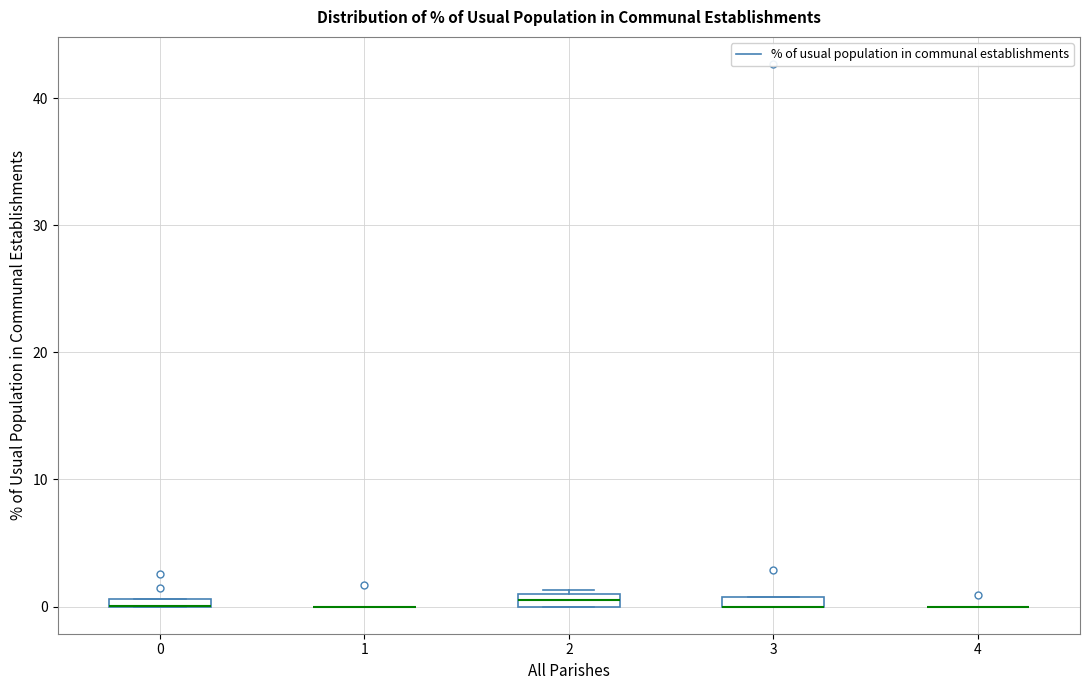

Where is the lower edge of the box at x = 3 on the y-axis? The values are not printed on the chart, so give them approximately, as read against the axis.

0